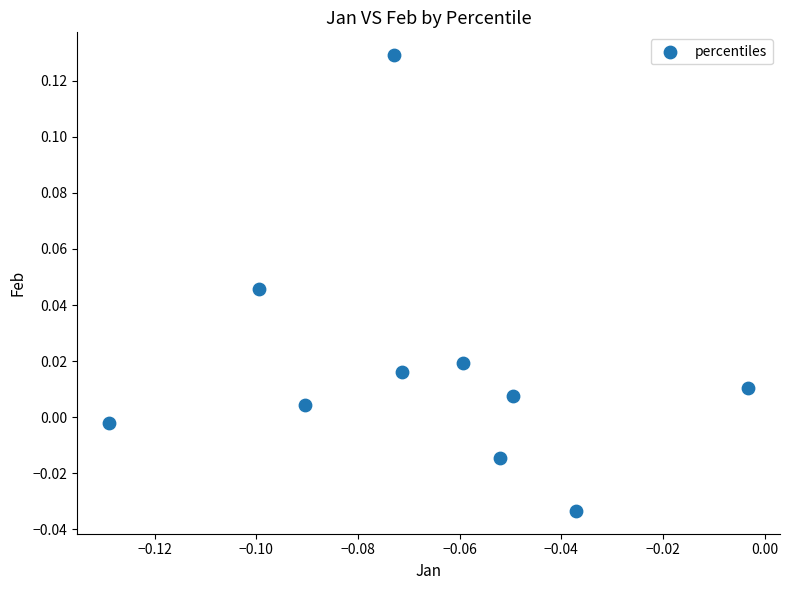

Count the number of points in this scatter plot.

10